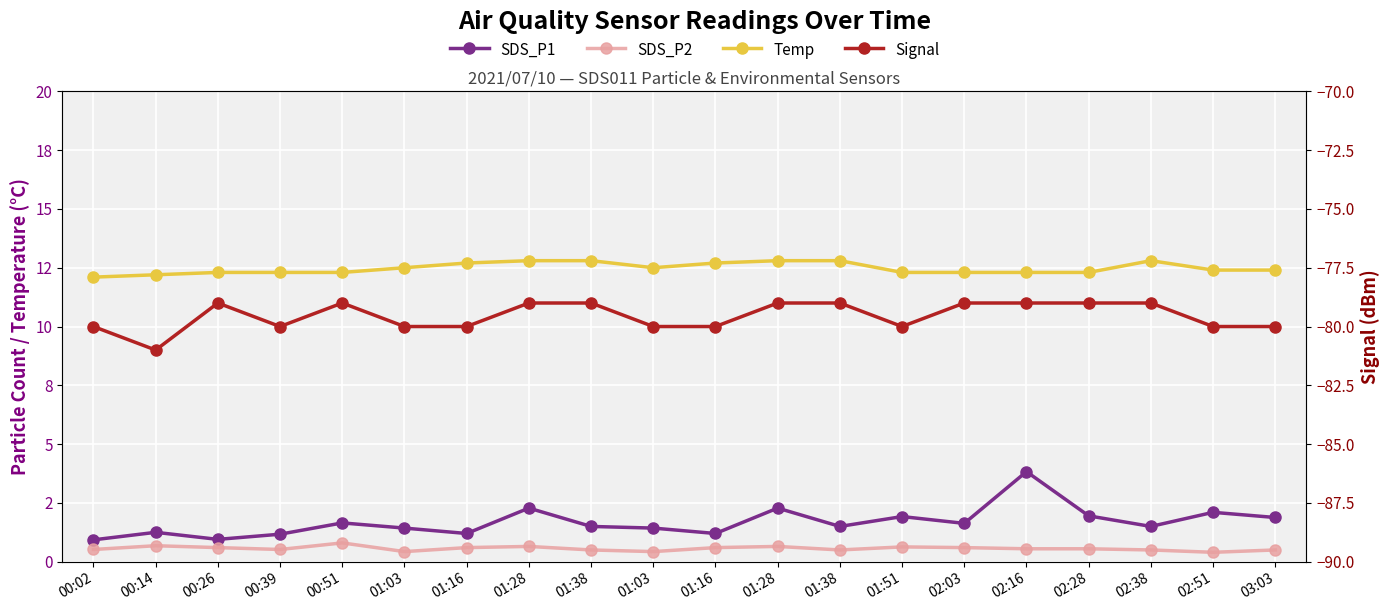

True or false: SDS_P2 has more than 2 interior local peaks.

True